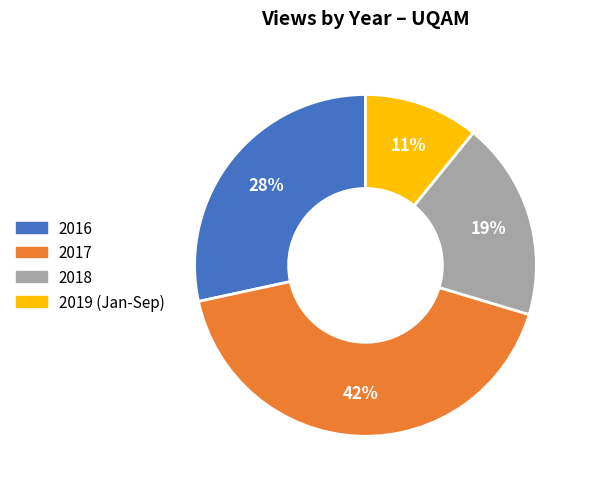

Is 2016 the majority of the pie?

No